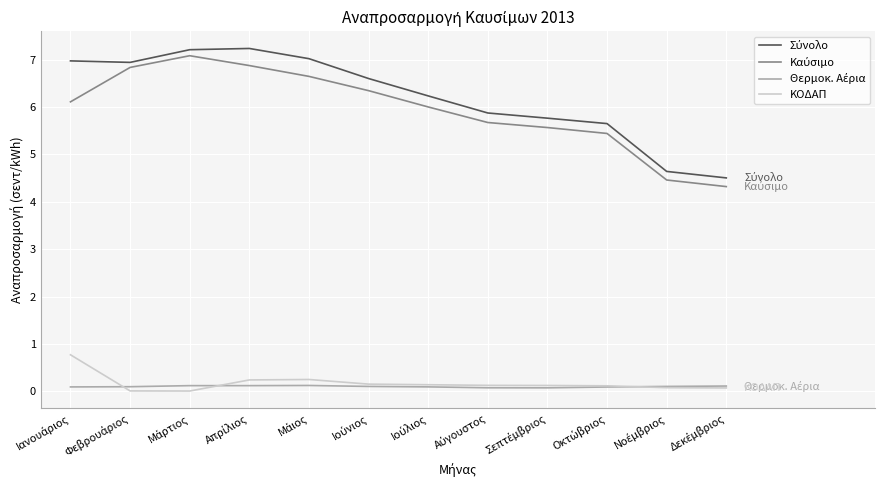

What is the maximum value shown in the chart?

7.2